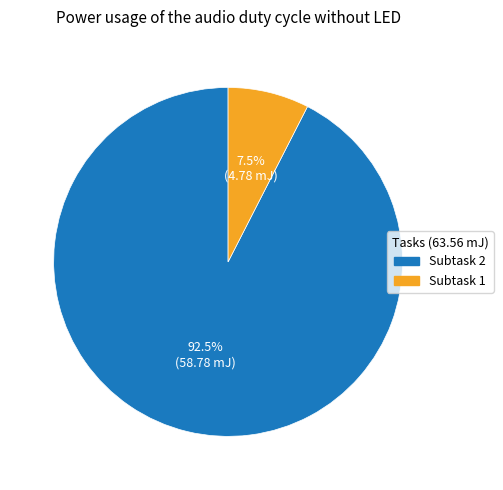

Between Subtask 2 and Subtask 1, which is larger?

Subtask 2